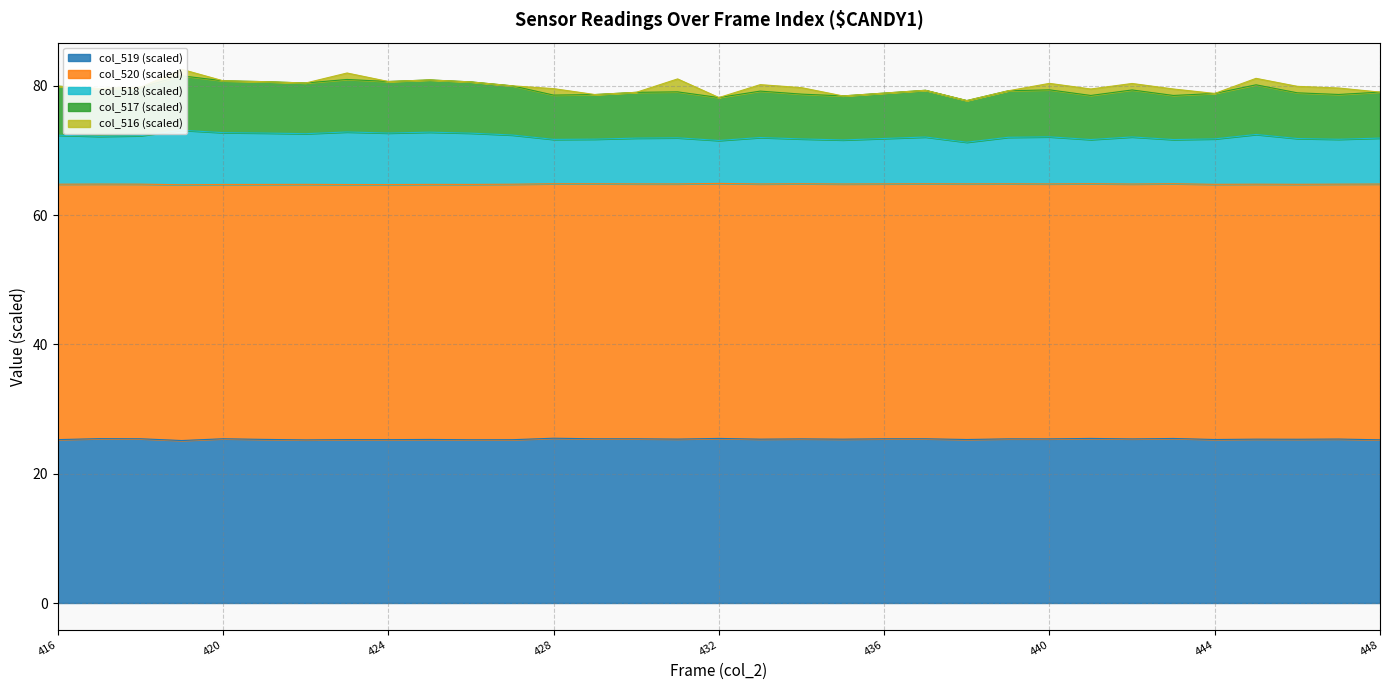

What is the value of the col_519 point at the 6th from the left?

25.3